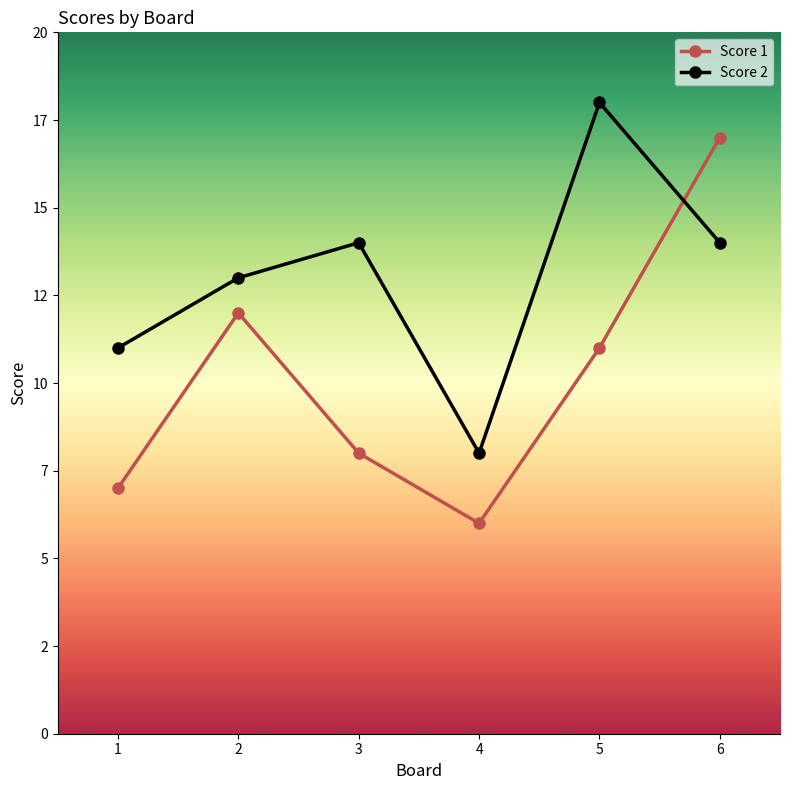

Is this an area chart (filled region under the line)?

No